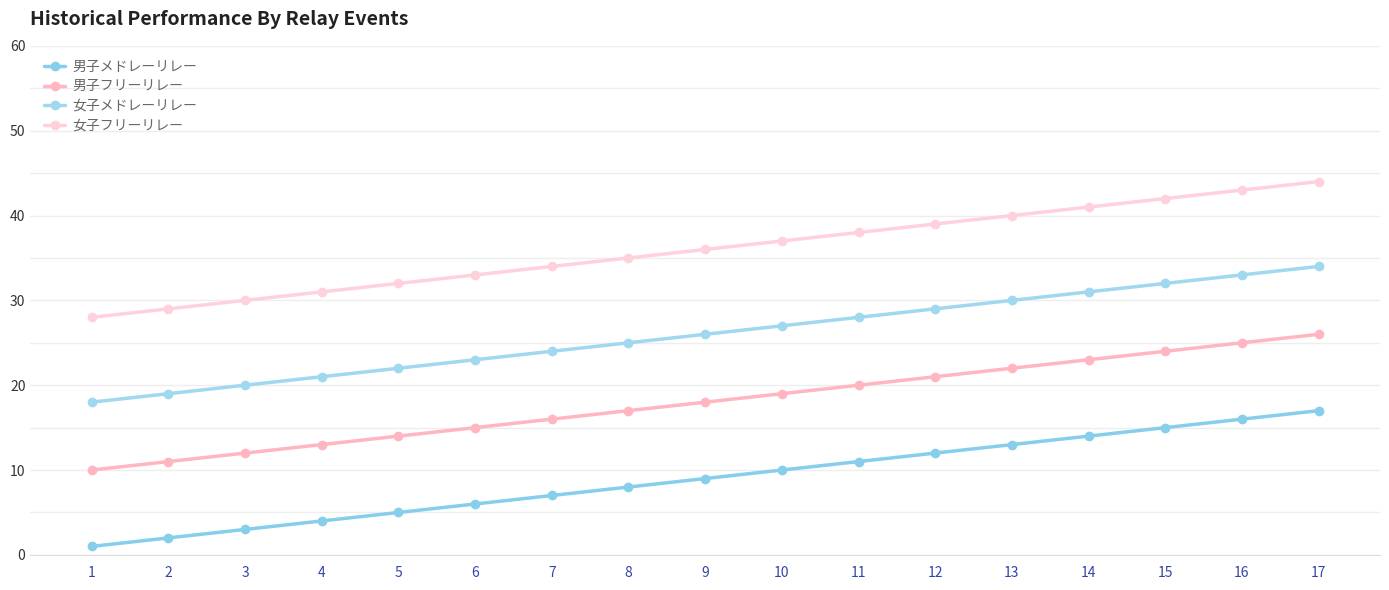

Reading left to right, extract all data points from this chart.

男子メドレーリレー: 1=1	2=2	3=3	4=4	5=5	6=6	7=7	8=8	9=9	10=10	11=11	12=12	13=13	14=14	15=15	16=16	17=17
男子フリーリレー: 1=10	2=11	3=12	4=13	5=14	6=15	7=16	8=17	9=18	10=19	11=20	12=21	13=22	14=23	15=24	16=25	17=26
女子メドレーリレー: 1=18	2=19	3=20	4=21	5=22	6=23	7=24	8=25	9=26	10=27	11=28	12=29	13=30	14=31	15=32	16=33	17=34
女子フリーリレー: 1=28	2=29	3=30	4=31	5=32	6=33	7=34	8=35	9=36	10=37	11=38	12=39	13=40	14=41	15=42	16=43	17=44